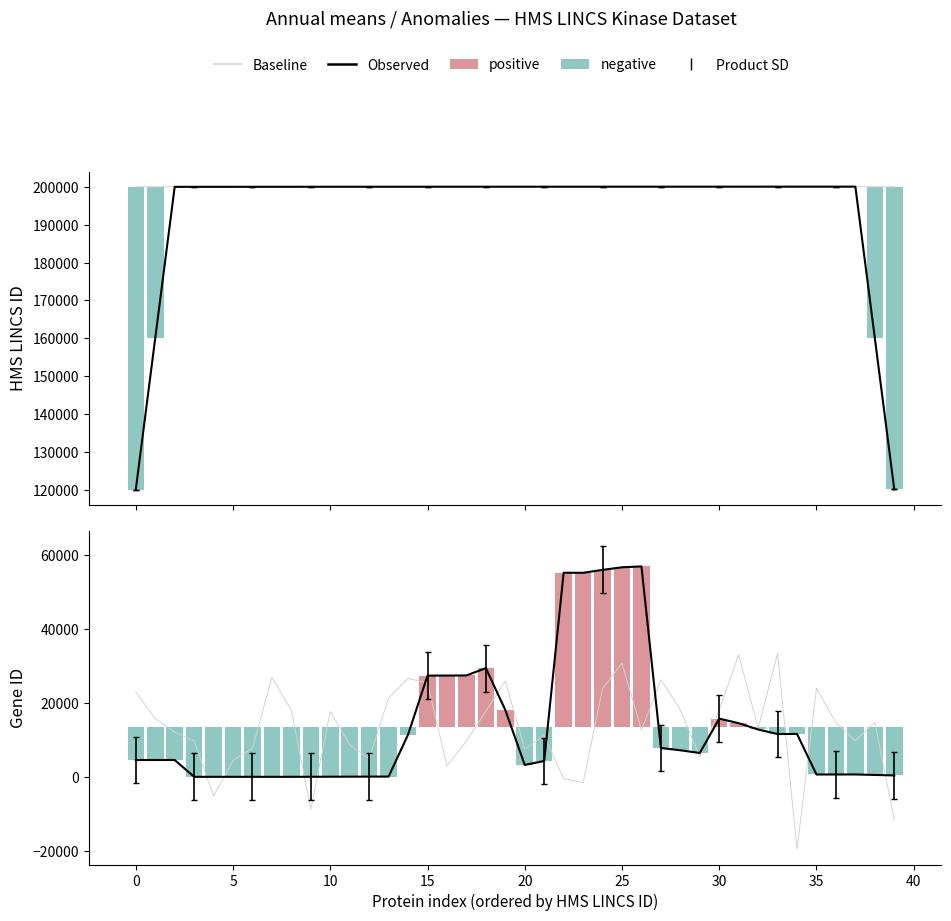

At 35, list the series in order from smallest to largest.

Observed, Baseline